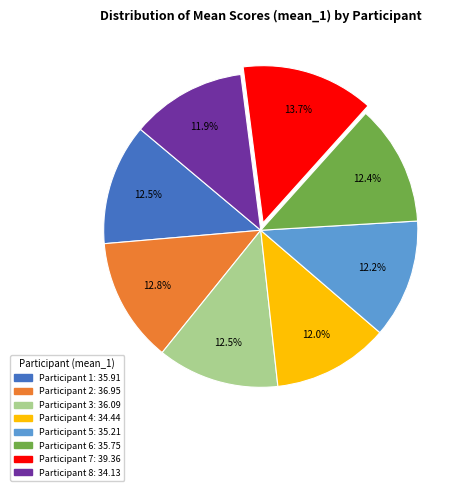

Is there a majority slice in this chart?

No